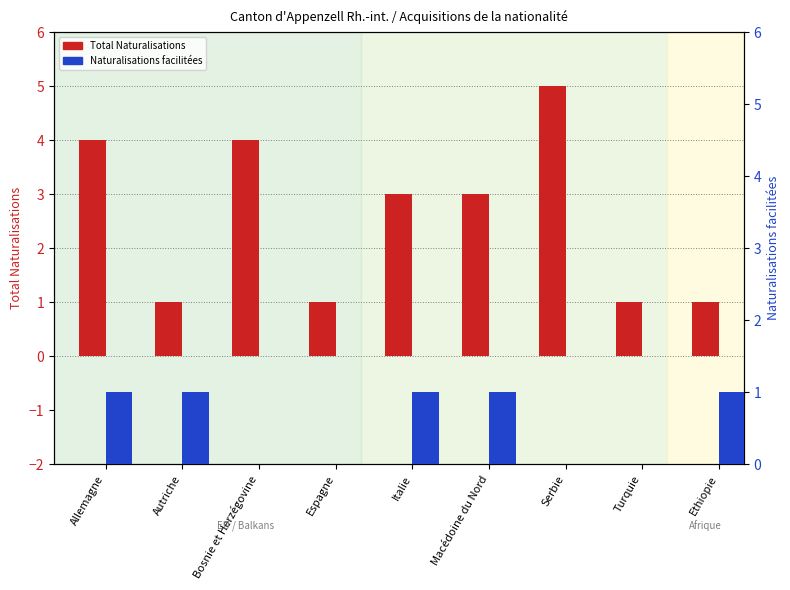

What is the sum of the Naturalisations facilitées values at Macédoine du Nord and Espagne?

1